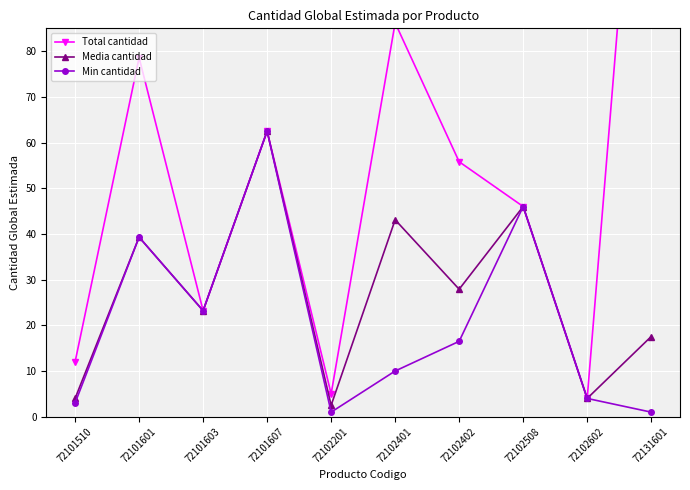

What is the total value across all series at 72131601?

194.1